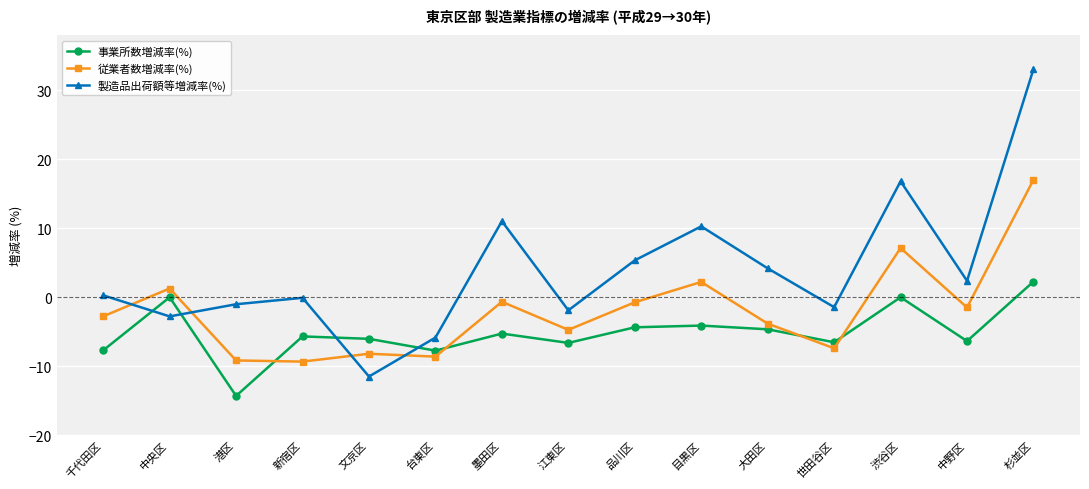

What is the difference between the second highest and minimum values in the 事業所数増減率(%) series?

14.3